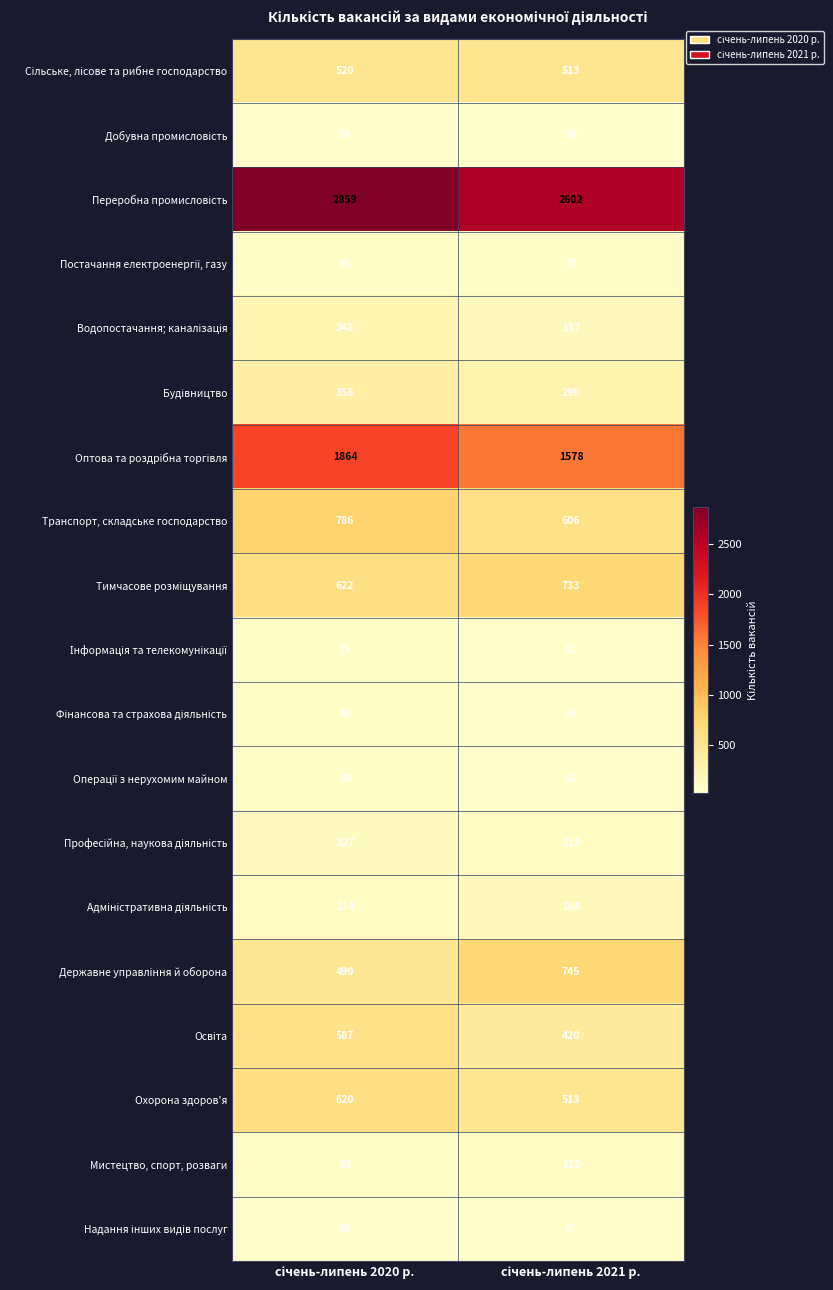

What is the minimum value shown in the chart?

34